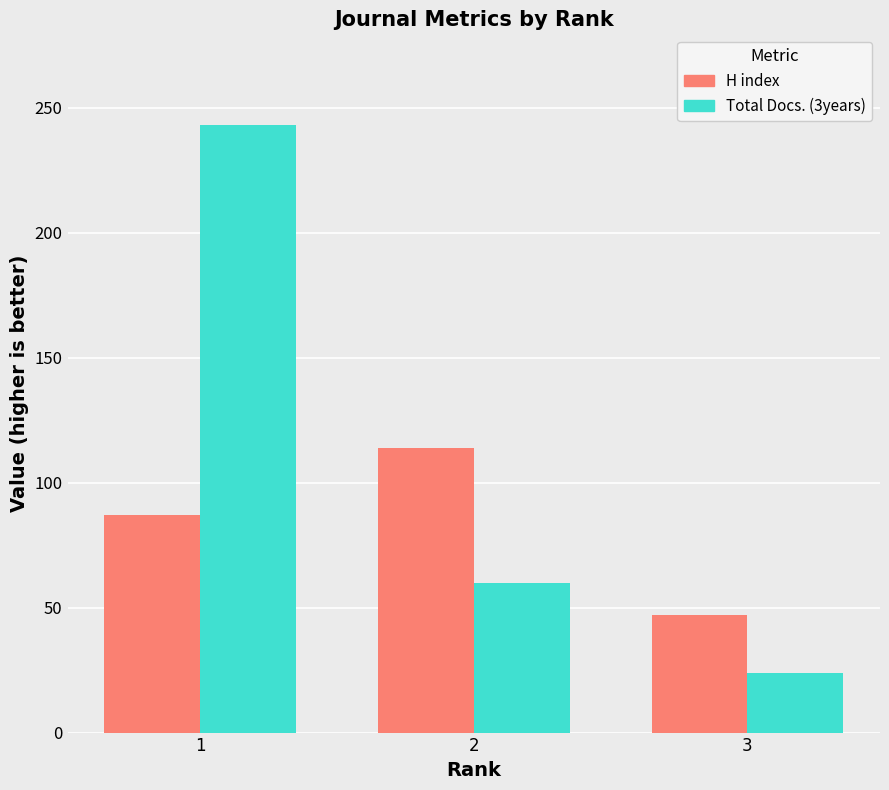

How many data points does each series have?

3